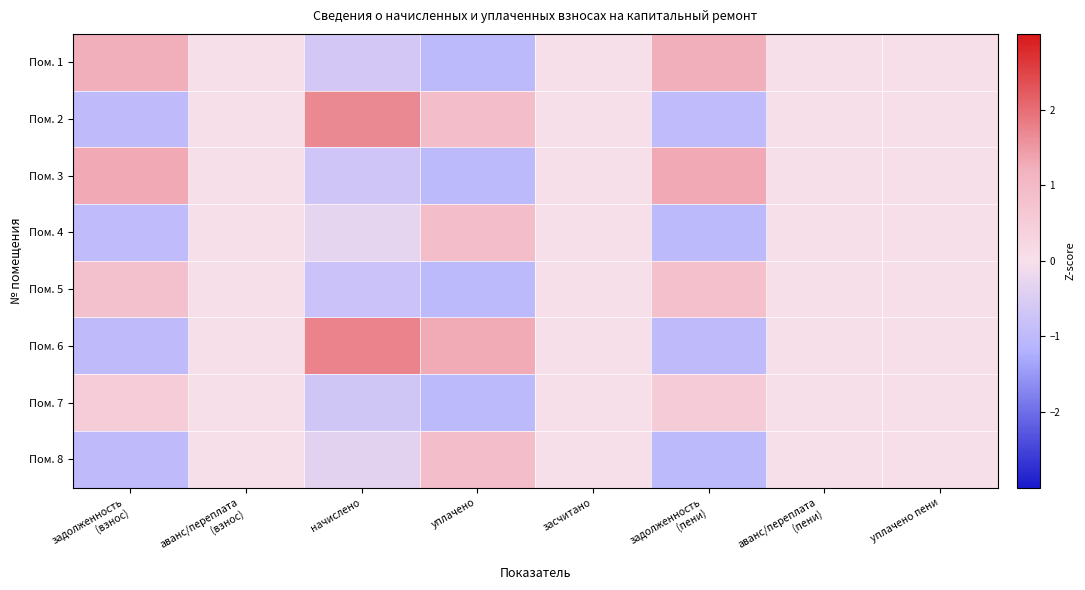

Between начислено and задолженность
(пени), which is larger?

задолженность
(пени)